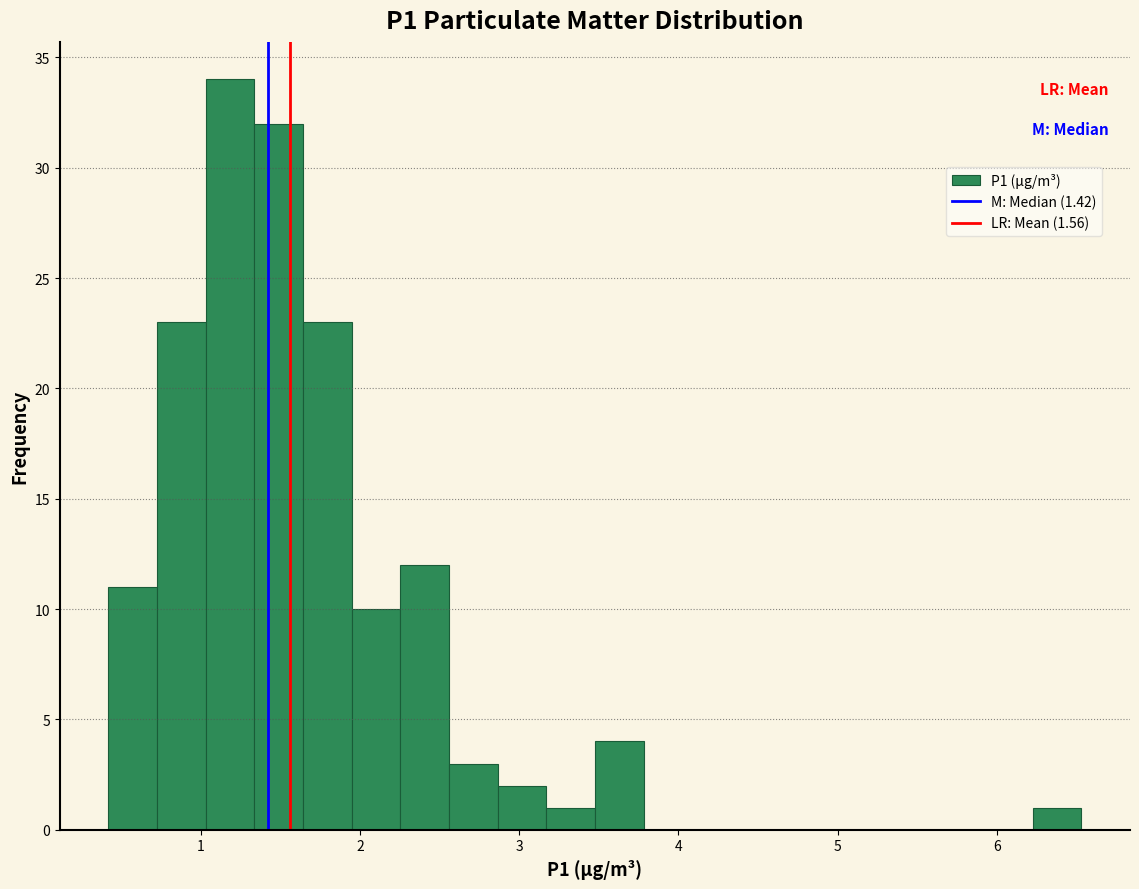

Around what value on the x-axis is the tallest bar? Give the approximate position of its centre, as read against the axis.

1.2